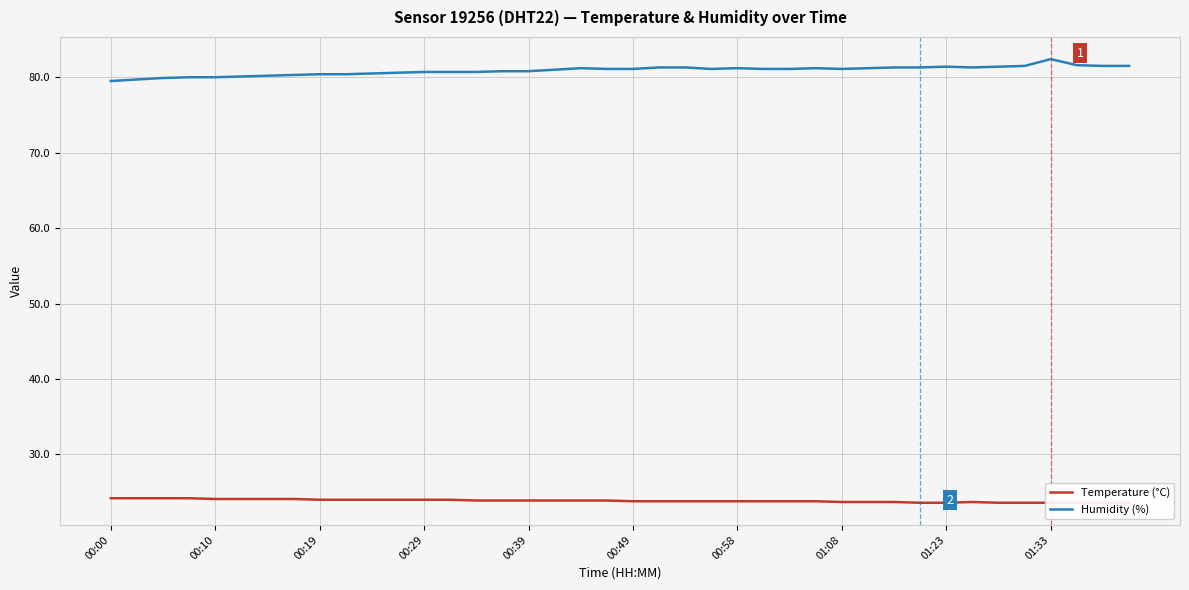

What is the minimum value for Humidity (%)?

79.5